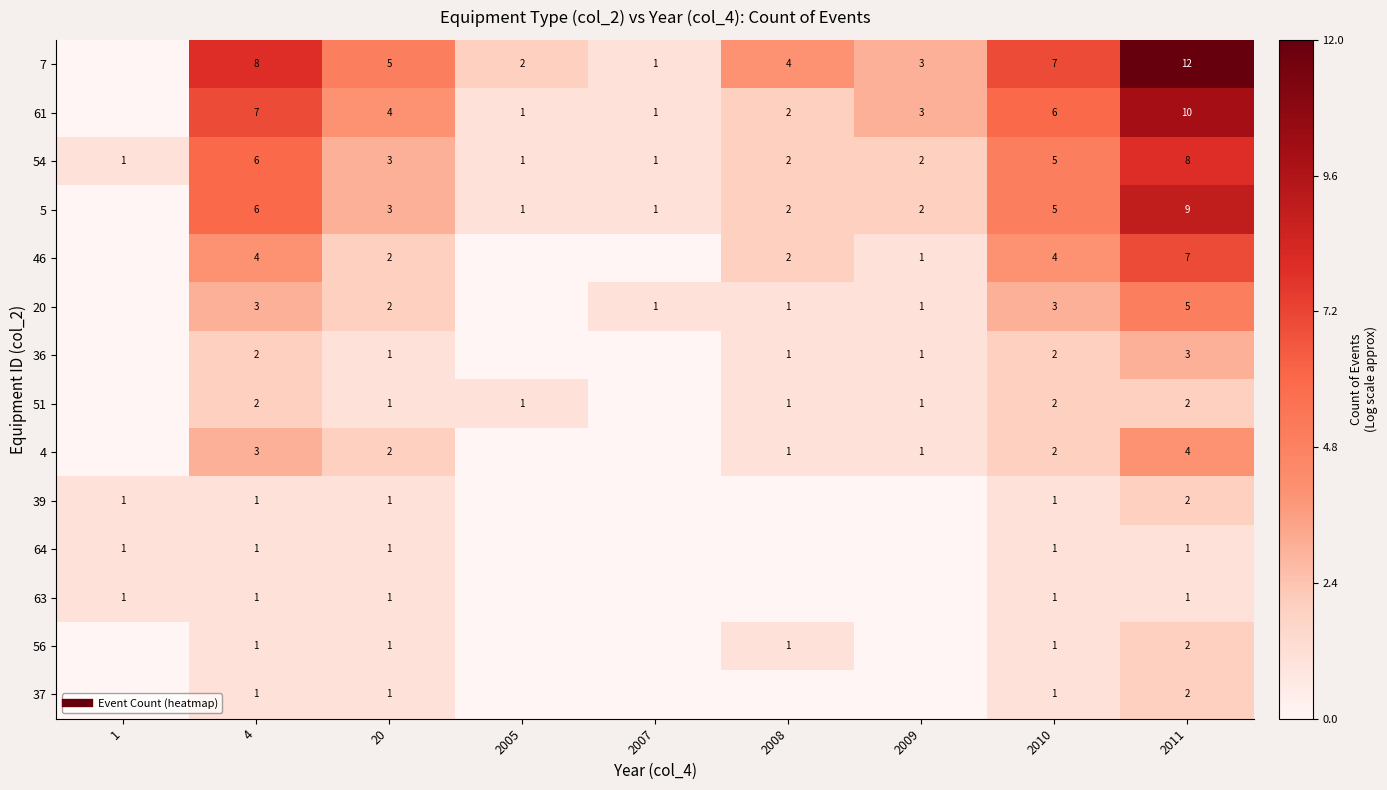

What is the difference between the highest and lowest values at 2007?

1